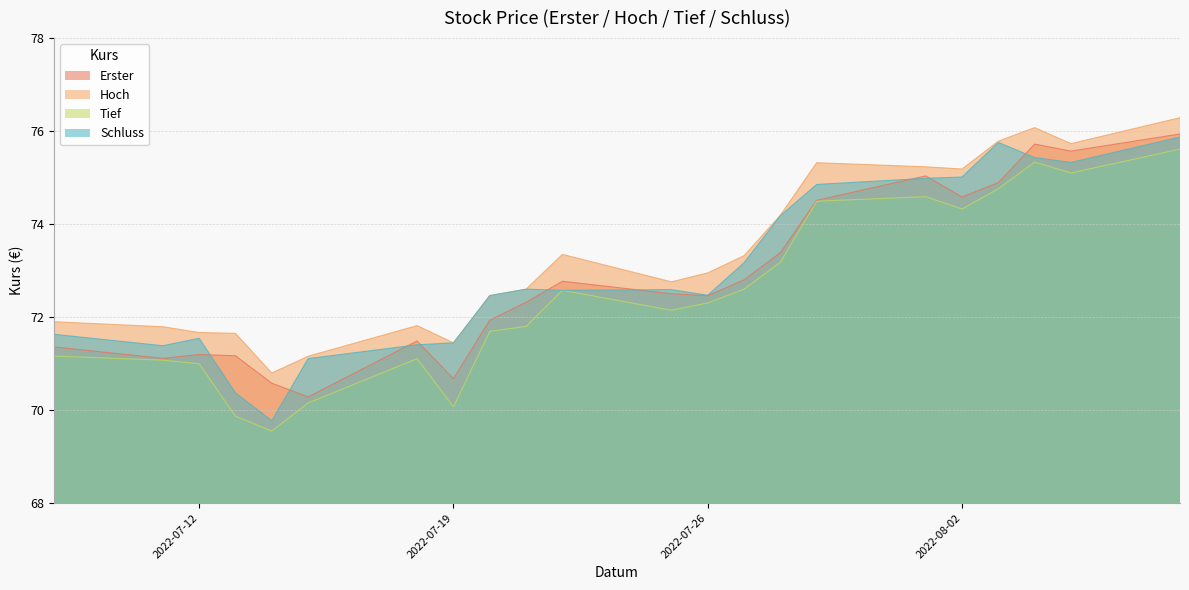

True or false: Hoch has a value of 74.2 at 2022-07-28.

True